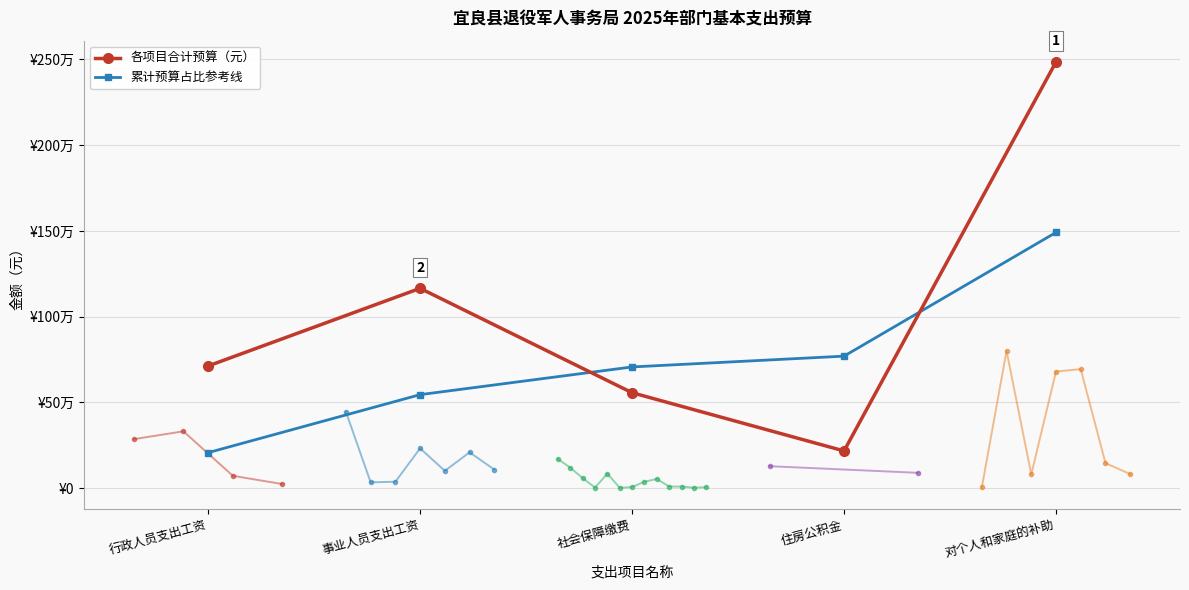

Reading left to right, what are all the values shown in this chart?

各项目合计预算（元）: 行政人员支出工资=712410.0	事业人员支出工资=1165135.0	社会保障缴费=556384.6	住房公积金=216824.0	对个人和家庭的补助=2485370.0
累计预算占比参考线: 行政人员支出工资=206841.1	事业人员支出工资=545126.4	社会保障缴费=706667.1	住房公积金=769619.7	对个人和家庭的补助=1491222.0